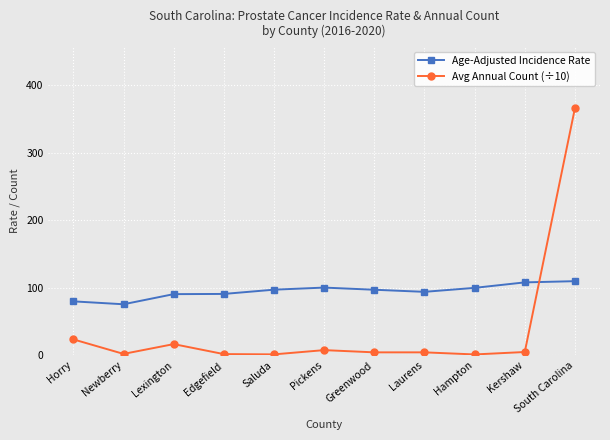

Is it true that Avg Annual Count (÷10) equals 4.9 at Kershaw?

True